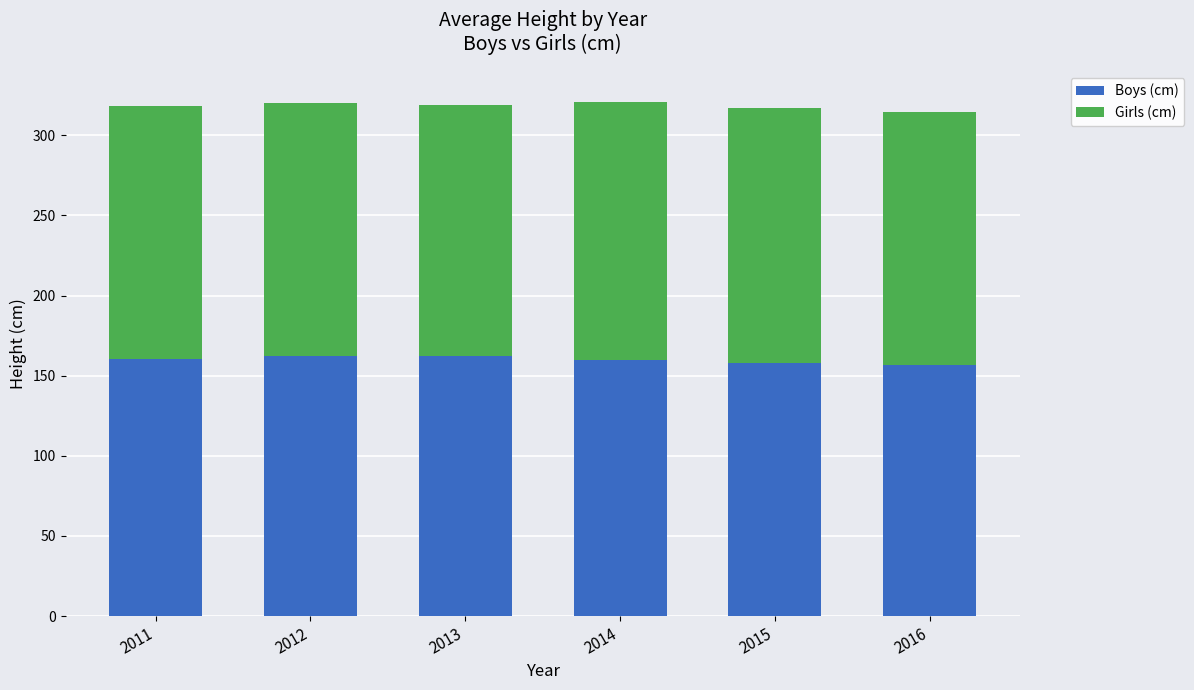

Count the number of categories in the chart.

6